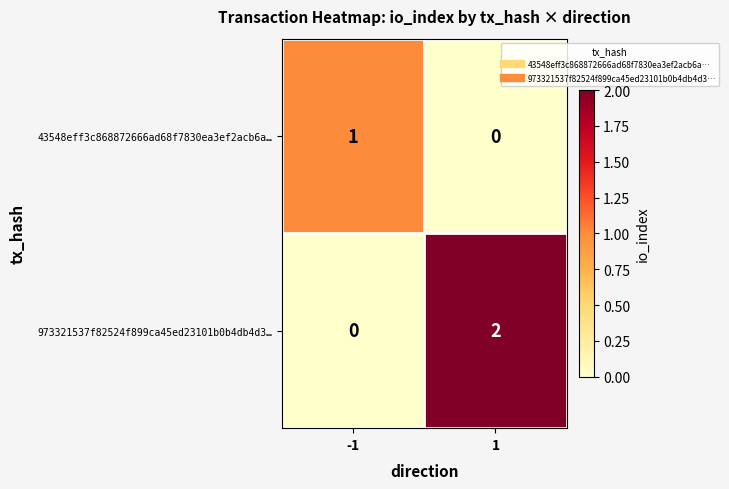

Count the number of categories in the chart.

2